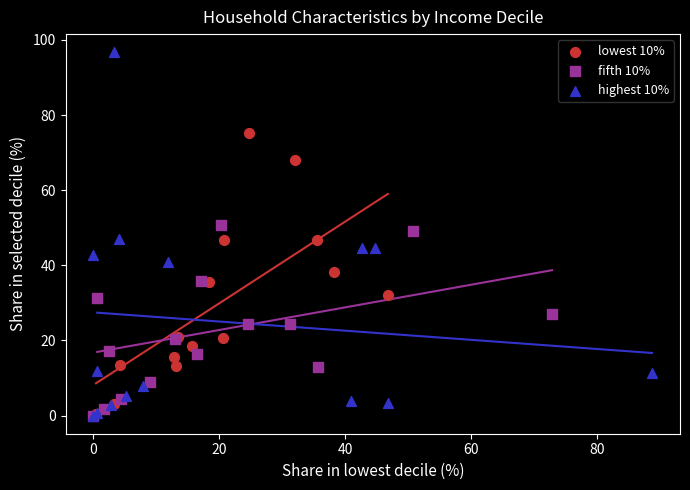

Which series has the widest spread of Y values?

highest 10%